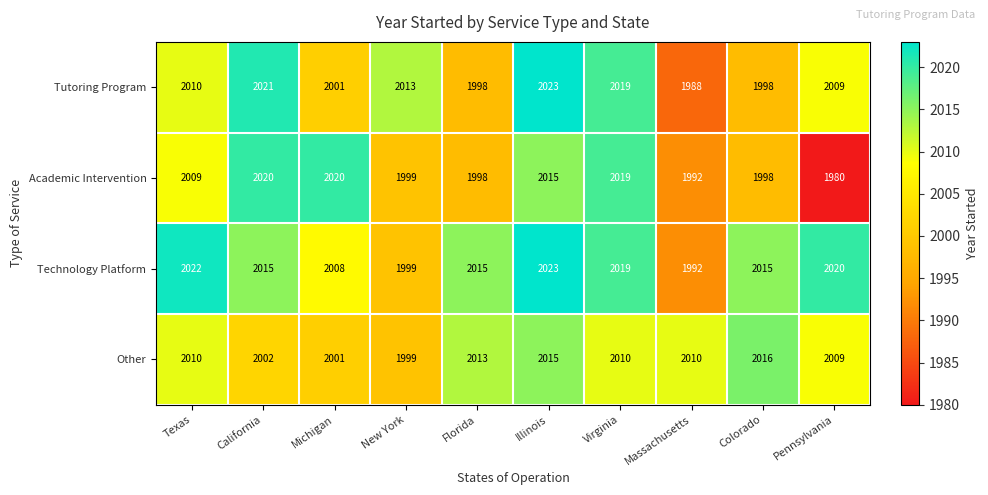

What is the maximum value shown in the chart?

2023